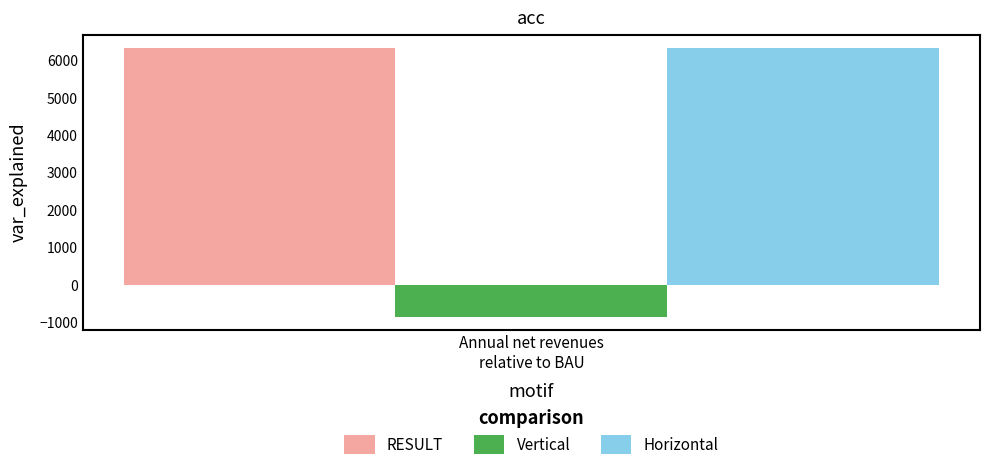

What is the maximum value for Horizontal?

6322.4